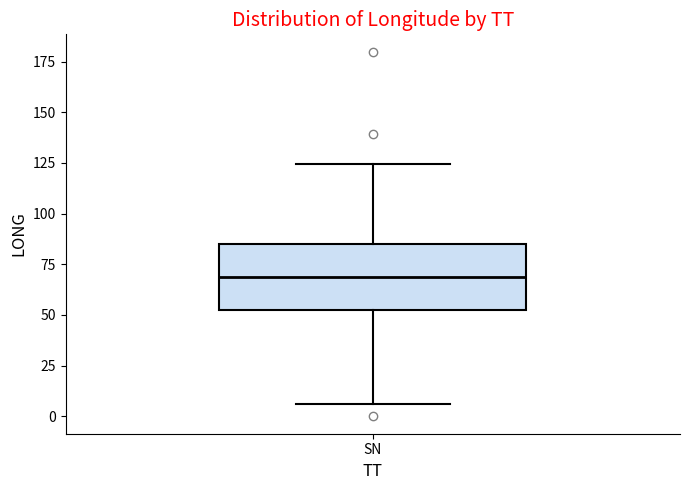

Read this box plot against the y-axis: the position of the median line, the range covered by the box, and the ends of both whiskers. The values are not printed on the chart, so give them approximately, as read against the axis.

median 70, box 55 to 85, whiskers 5 to 125